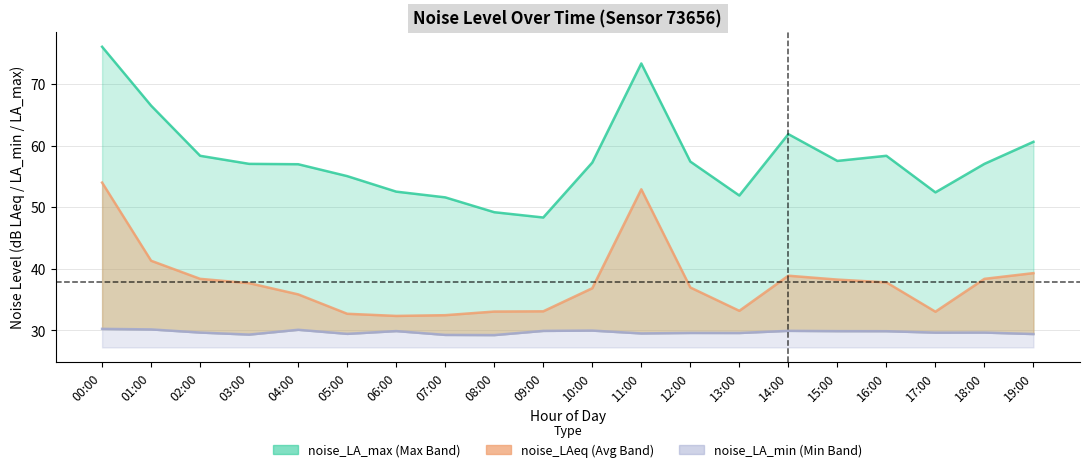

True or false: noise_LA_max has more than 0 points higher than both neighbors.

True